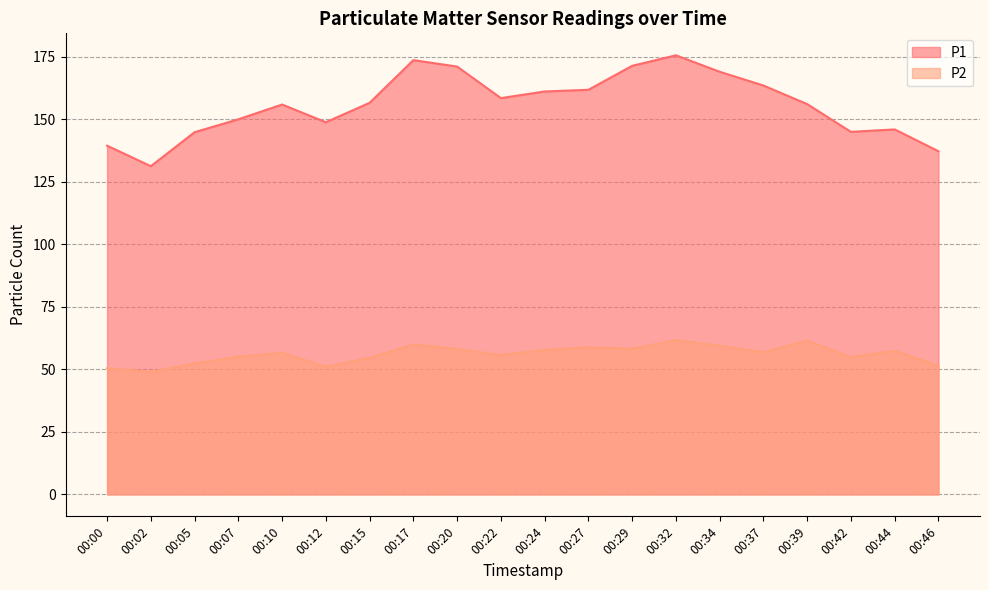

Where is the first local minimum for P2?

00:02